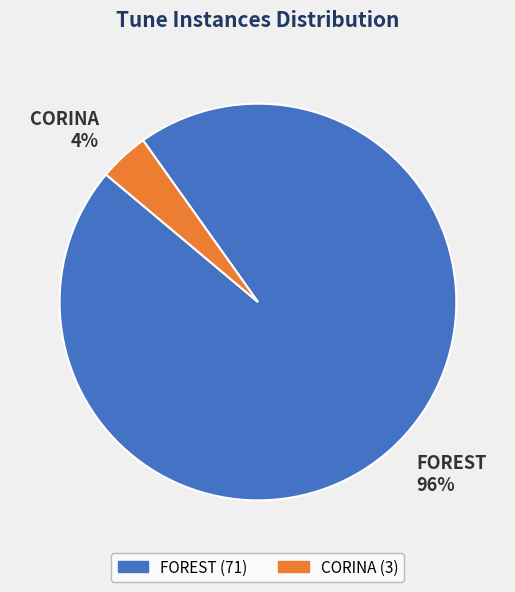

True or false: CORINA accounts for 14% of the total.

False